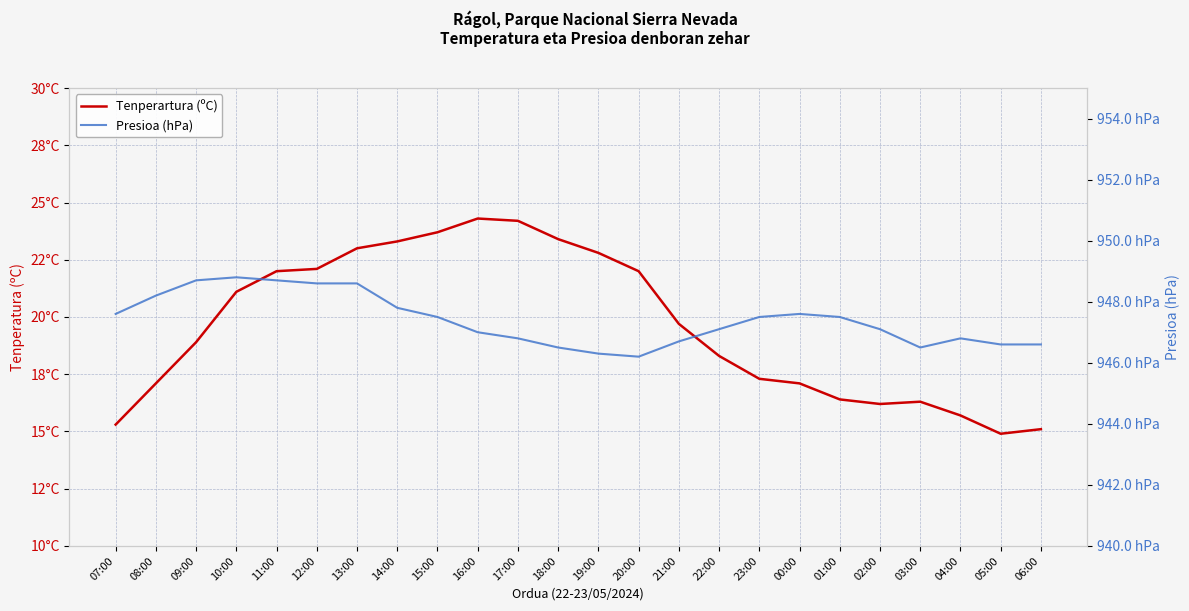

What is the maximum value shown in the chart?

948.8